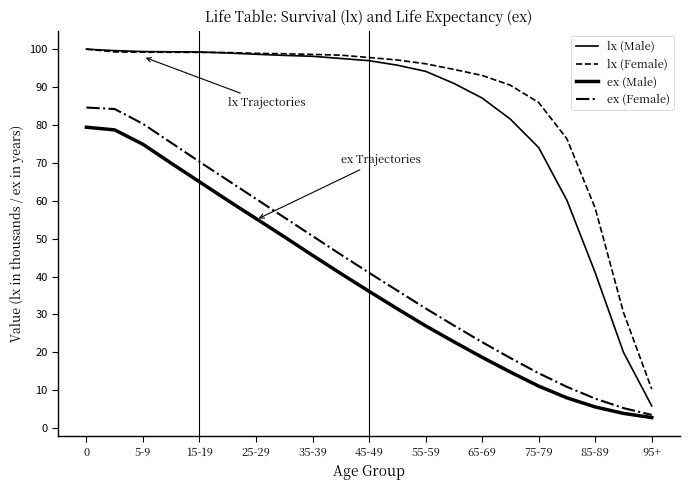

What is the sum of all lx (Male) values?

1736.7